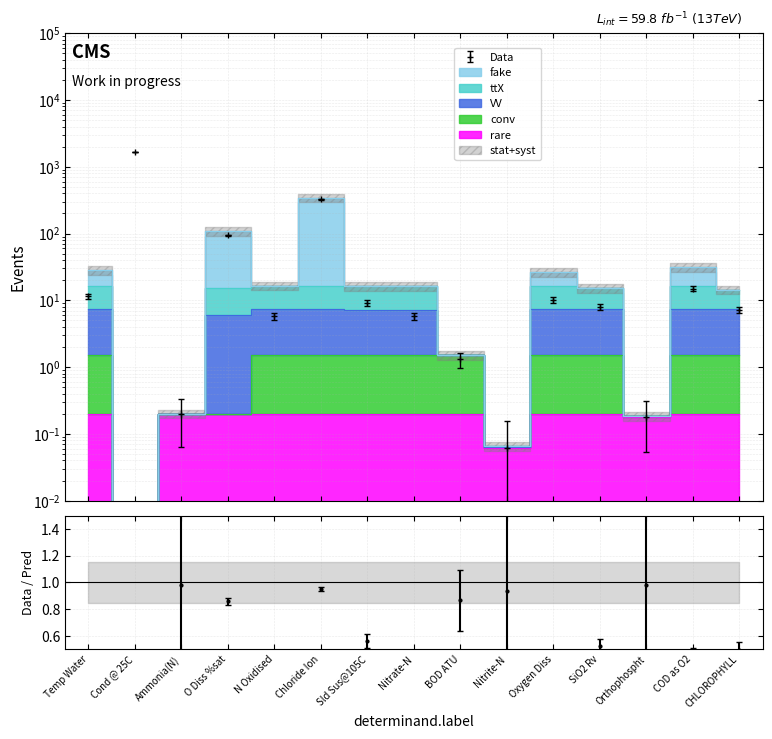

Which category has the lowest value in the conv series?

Cond @ 25C